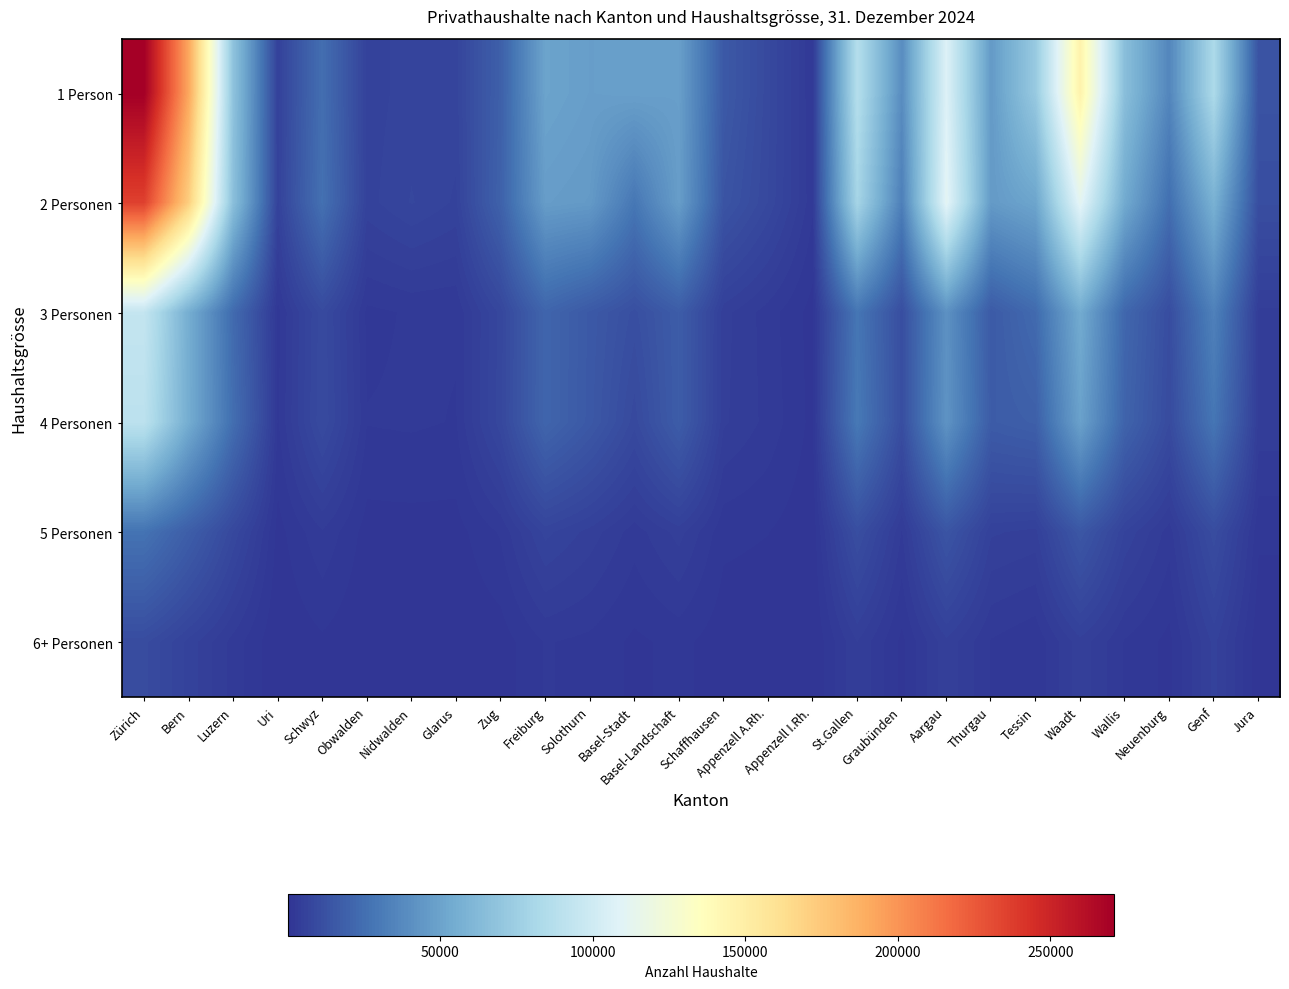

Reading left to right, transcribe all the data shown in this chart.

1 Person: Zürich=270706	Bern=191900	Luzern=67800	Uri=5732	Schwyz=24904	Obwalden=5912	Nidwalden=7052	Glarus=7064	Zug=18619	Freiburg=50061	Solothurn=47655	Basel-Stadt=48396	Basel-Landschaft=47853	Schaffhausen=15873	Appenzell A.Rh.=8954	Appenzell I.Rh.=2252	St.Gallen=86475	Graubünden=38943	Aargau=107260	Thurgau=45517	Tessin=72265	Waadt=146226	Wallis=65321	Neuenburg=35942	Genf=82923	Jura=13325
2 Personen: Zürich=235886	Bern=171929	Luzern=65902	Uri=6072	Schwyz=25975	Obwalden=6105	Nidwalden=7654	Glarus=6319	Zug=19483	Freiburg=46848	Solothurn=45437	Basel-Stadt=28747	Basel-Landschaft=47220	Schaffhausen=13665	Appenzell A.Rh.=8538	Appenzell I.Rh.=2495	St.Gallen=79220	Graubünden=32748	Aargau=111267	Thurgau=45581	Tessin=51035	Waadt=111855	Wallis=53444	Neuenburg=25223	Genf=57419	Jura=10865
3 Personen: Zürich=94329	Bern=55398	Luzern=23253	Uri=1858	Schwyz=9364	Obwalden=2009	Nidwalden=2406	Glarus=2365	Zug=7964	Freiburg=20863	Solothurn=15733	Basel-Stadt=11346	Basel-Landschaft=17183	Schaffhausen=4781	Appenzell A.Rh.=2804	Appenzell I.Rh.=762	St.Gallen=28143	Graubünden=10903	Aargau=41162	Thurgau=16274	Tessin=23278	Waadt=54068	Wallis=21723	Neuenburg=10555	Genf=33447	Jura=4125
4 Personen: Zürich=90433	Bern=54881	Luzern=24822	Uri=2105	Schwyz=9633	Obwalden=2333	Nidwalden=2442	Glarus=2222	Zug=8240	Freiburg=20955	Solothurn=15469	Basel-Stadt=9073	Basel-Landschaft=17179	Schaffhausen=4583	Appenzell A.Rh.=2998	Appenzell I.Rh.=884	St.Gallen=29573	Graubünden=10829	Aargau=42262	Thurgau=16919	Tessin=18413	Waadt=49127	Wallis=20181	Neuenburg=9726	Genf=28123	Jura=4017
5 Personen: Zürich=26983	Bern=17767	Luzern=8542	Uri=787	Schwyz=3221	Obwalden=751	Nidwalden=786	Glarus=785	Zug=2426	Freiburg=6872	Solothurn=5044	Basel-Stadt=2777	Basel-Landschaft=4843	Schaffhausen=1501	Appenzell A.Rh.=1246	Appenzell I.Rh.=456	St.Gallen=11057	Graubünden=3229	Aargau=13853	Thurgau=5633	Tessin=5096	Waadt=14802	Wallis=6414	Neuenburg=2774	Genf=10314	Jura=1424
6+ Personen: Zürich=10074	Bern=6104	Luzern=2896	Uri=264	Schwyz=1021	Obwalden=270	Nidwalden=204	Glarus=265	Zug=650	Freiburg=2365	Solothurn=1976	Basel-Stadt=988	Basel-Landschaft=1553	Schaffhausen=575	Appenzell A.Rh.=478	Appenzell I.Rh.=163	St.Gallen=4382	Graubünden=914	Aargau=5163	Thurgau=2187	Tessin=1403	Waadt=5066	Wallis=2182	Neuenburg=887	Genf=5804	Jura=447